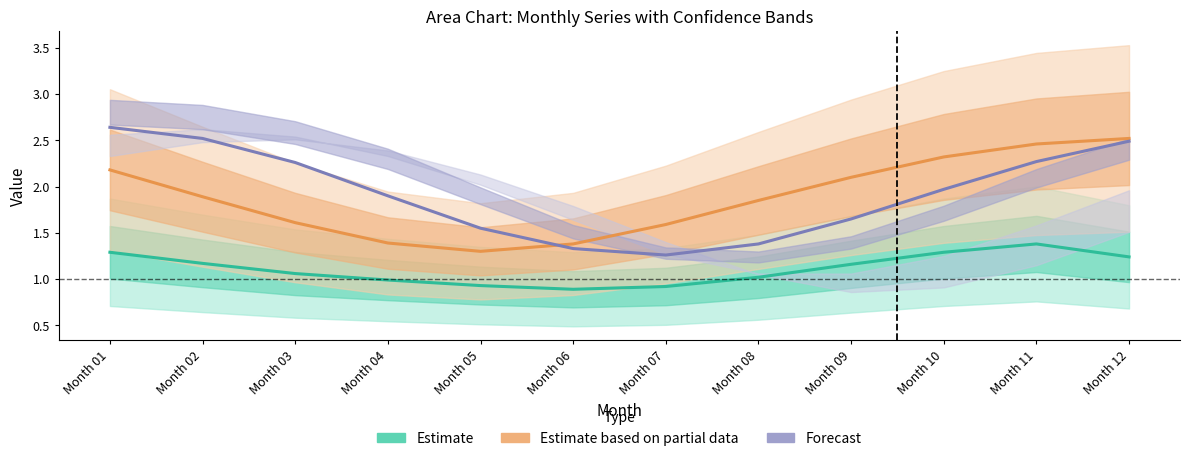

What is the sum of the Forecast values at Month 11 and Month 07?

3.5